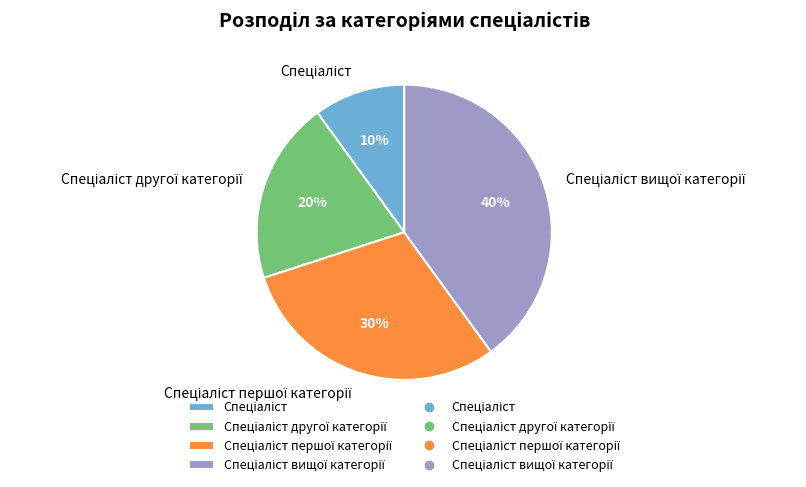

To the nearest percent, what is the average slice percentage?

25%